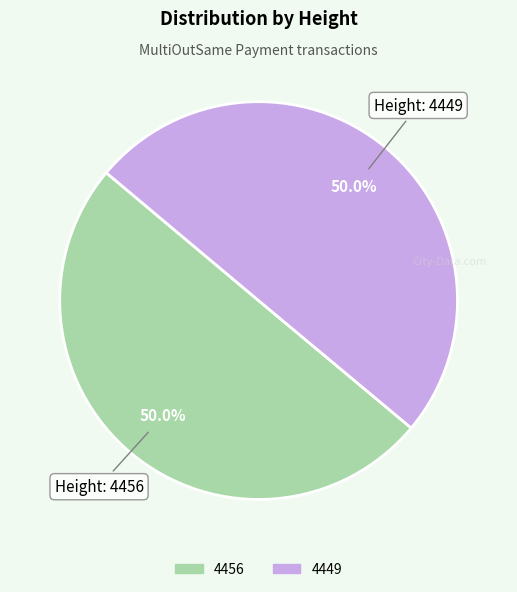

Combined, what portion of the pie is 4449 and 4456?

100.0%